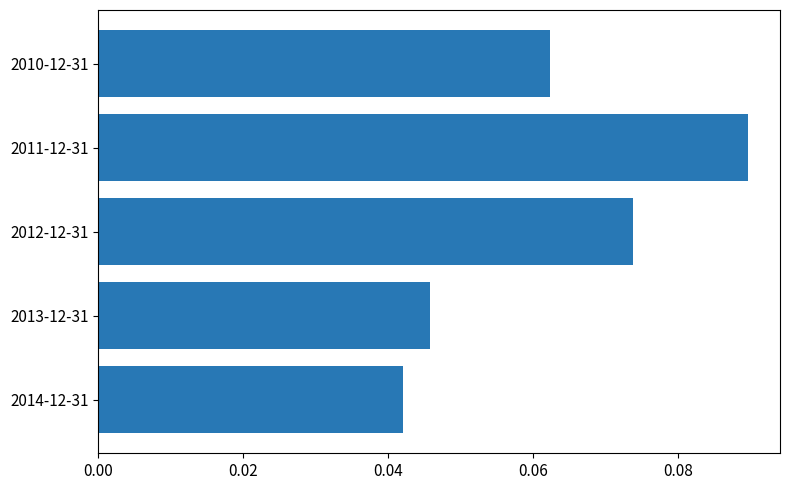

Which has a higher value, 2010-12-31 or 2014-12-31?

2010-12-31